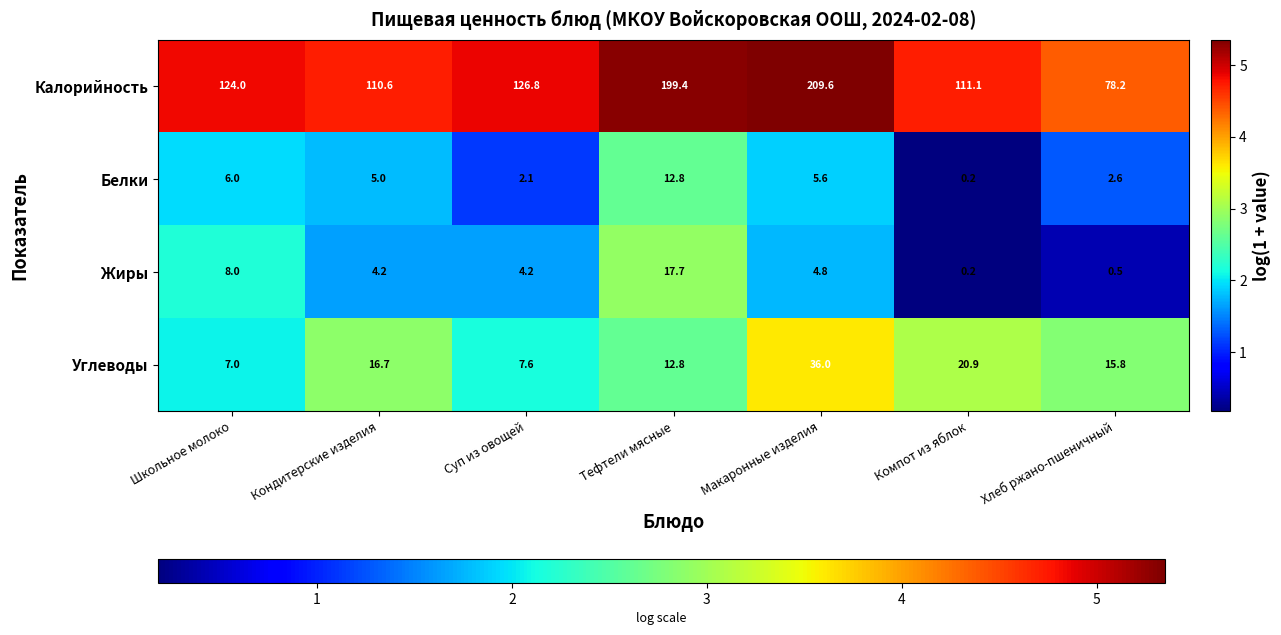

Reading left to right, what are all the values shown in this chart?

Калорийность: Школьное молоко=124.0	Кондитерские изделия=110.6	Суп из овощей=126.8	Тефтели мясные=199.4	Макаронные изделия=209.6	Компот из яблок=111.1	Хлеб ржано-пшеничный=78.2
Белки: Школьное молоко=6.0	Кондитерские изделия=5.0	Суп из овощей=2.1	Тефтели мясные=12.8	Макаронные изделия=5.6	Компот из яблок=0.2	Хлеб ржано-пшеничный=2.6
Жиры: Школьное молоко=8.0	Кондитерские изделия=4.2	Суп из овощей=4.2	Тефтели мясные=17.7	Макаронные изделия=4.8	Компот из яблок=0.2	Хлеб ржано-пшеничный=0.5
Углеводы: Школьное молоко=7.0	Кондитерские изделия=16.7	Суп из овощей=7.6	Тефтели мясные=12.8	Макаронные изделия=36.0	Компот из яблок=20.9	Хлеб ржано-пшеничный=15.8